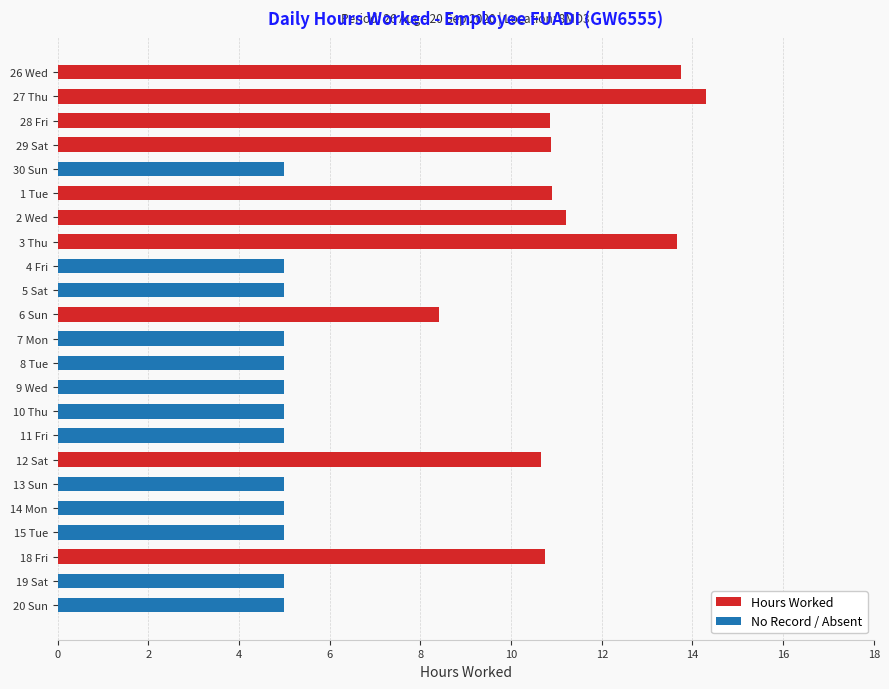

How many bars are there in each group?

2